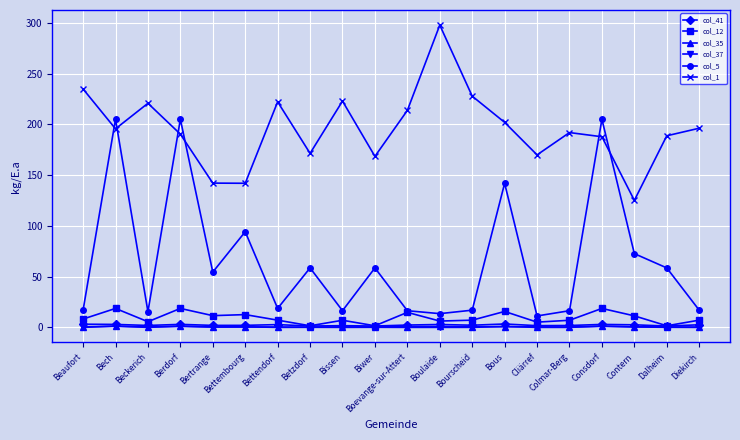

What is the label of the 15th point from the right?

Bettembourg